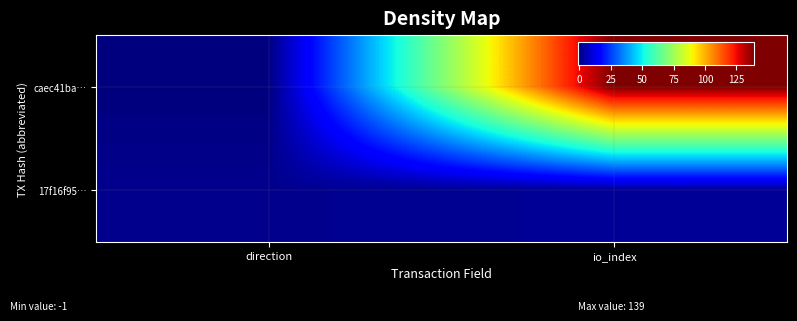

Reading right to left, what are all the values shown in this chart?

caec41ba…: io_index=139	direction=-1
17f16f95…: io_index=2	direction=1